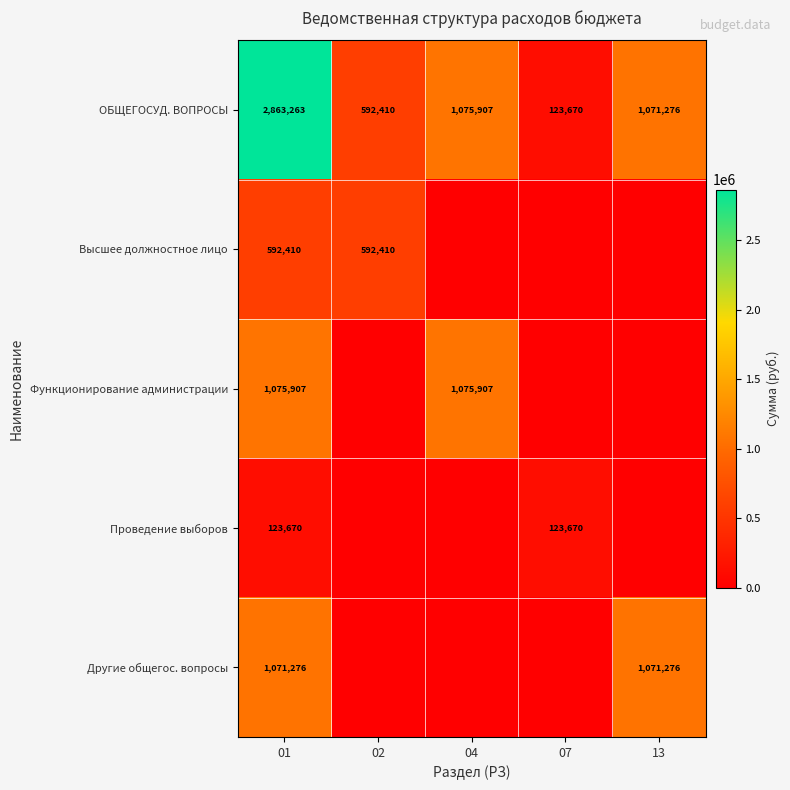

At how many categories does at least one series exceed 542263?

4